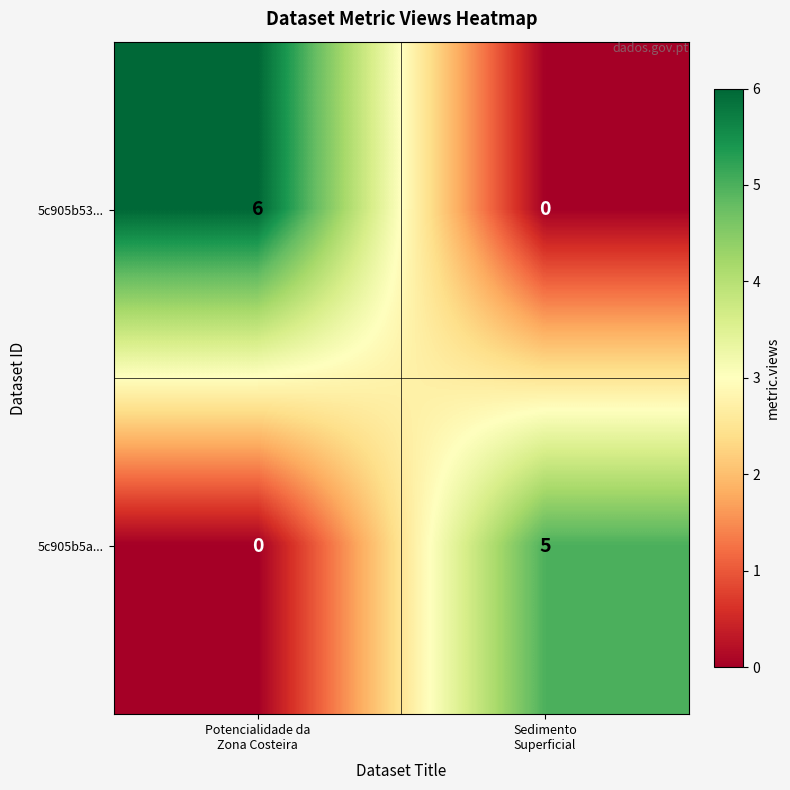

Reading left to right, transcribe all the data shown in this chart.

5c905b53...: 6	0
5c905b5a...: 0	5